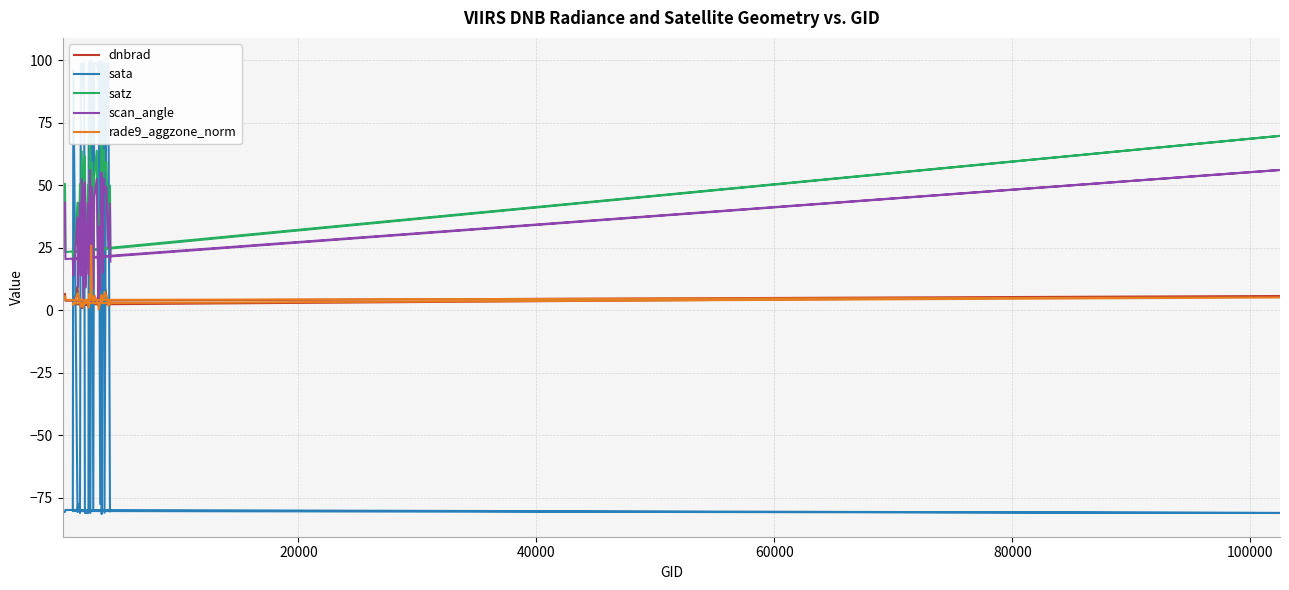

Which series has the widest spread of values?

sata